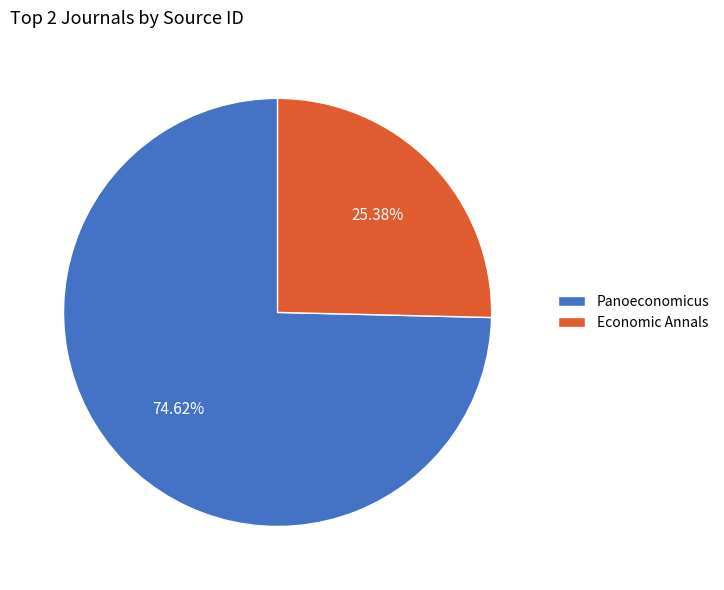

Combined, what portion of the pie is Economic Annals and Panoeconomicus?

100.0%